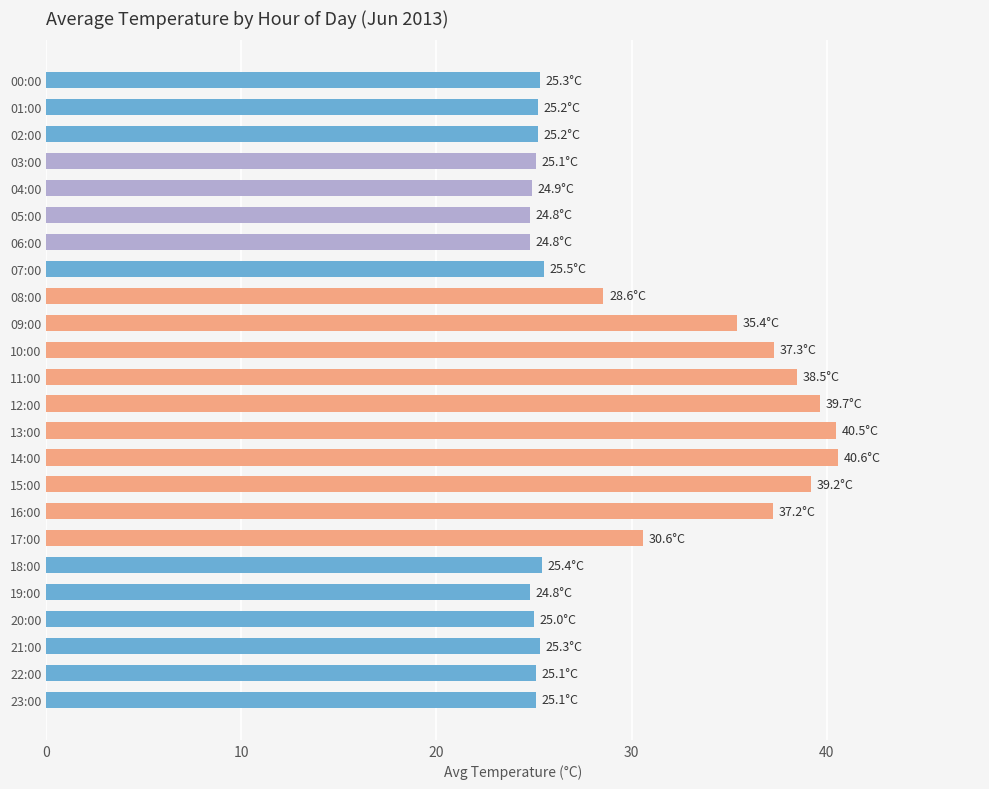

What is the smallest value displayed?

24.8